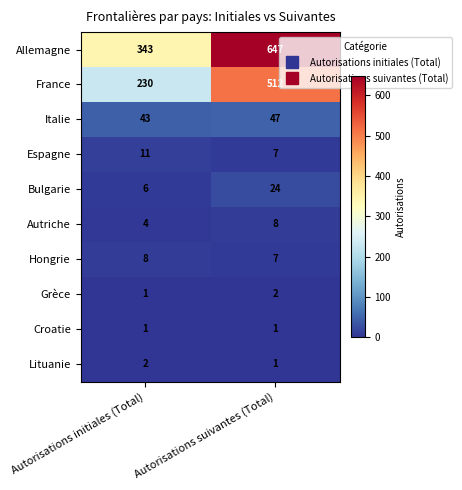

The France series shows 512 at Autorisations suivantes (Total). True or false?

True